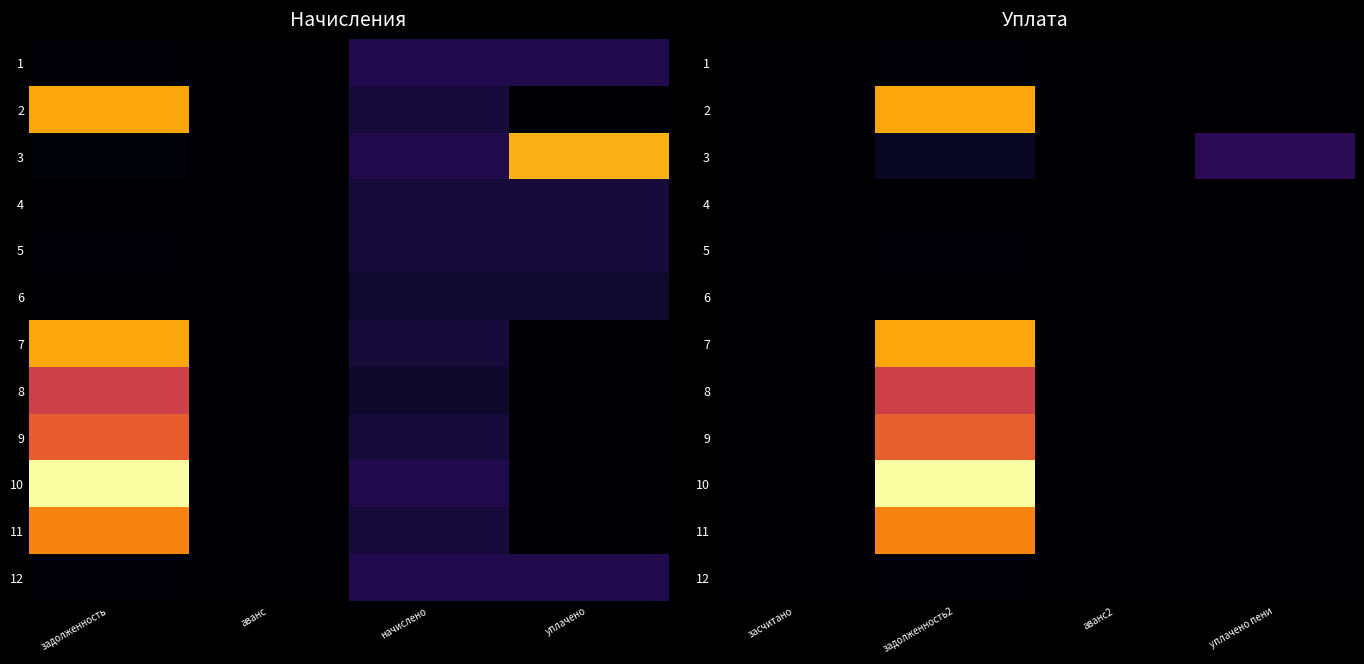

Rank the series by their maximum value, from highest to lowest.

10, 7, 2, 11, 9, 8, 3, 1, 12, 5, 4, 6